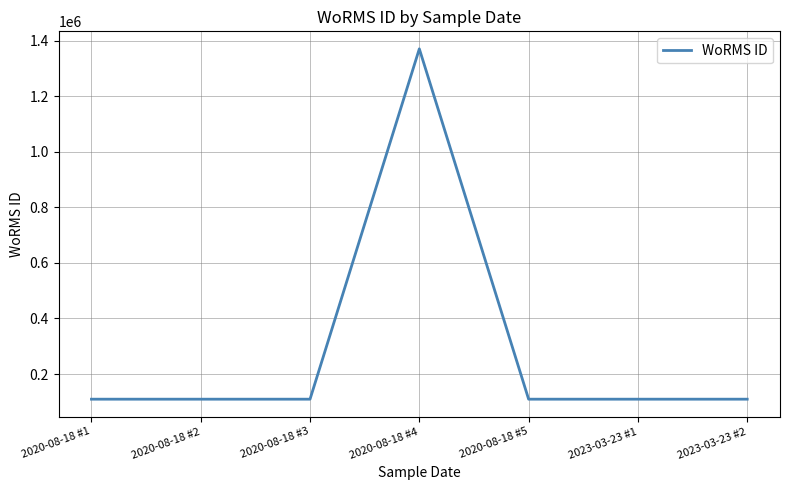

What is the average value?

289681